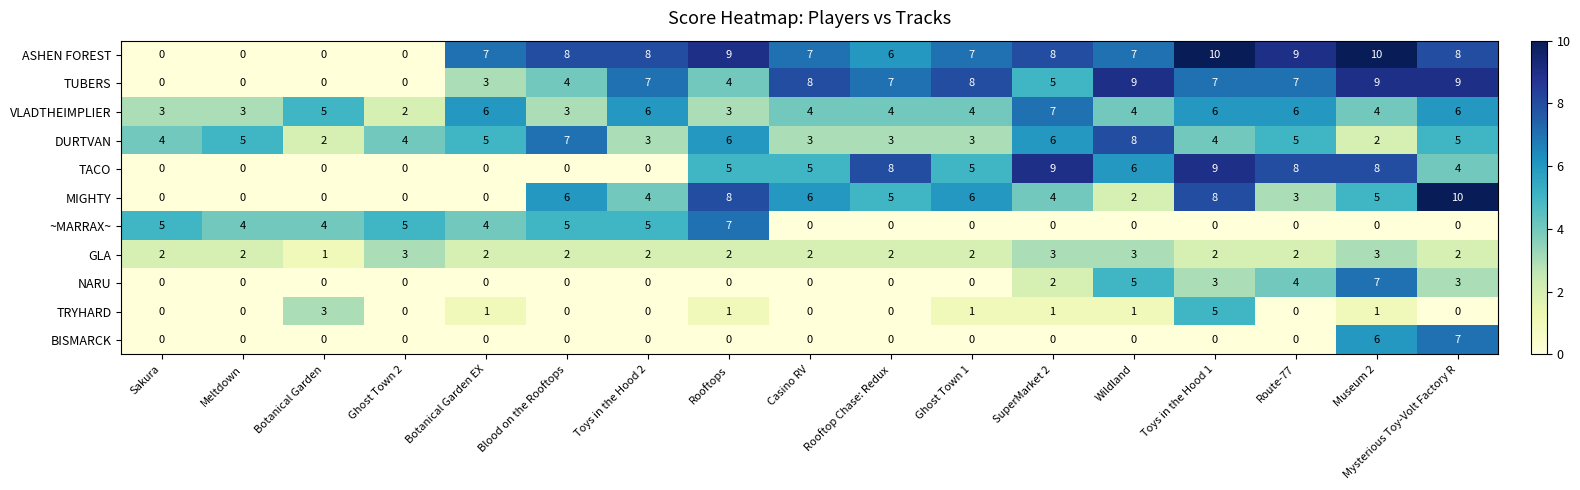

At which category is the sum across all series the highest?

Museum 2